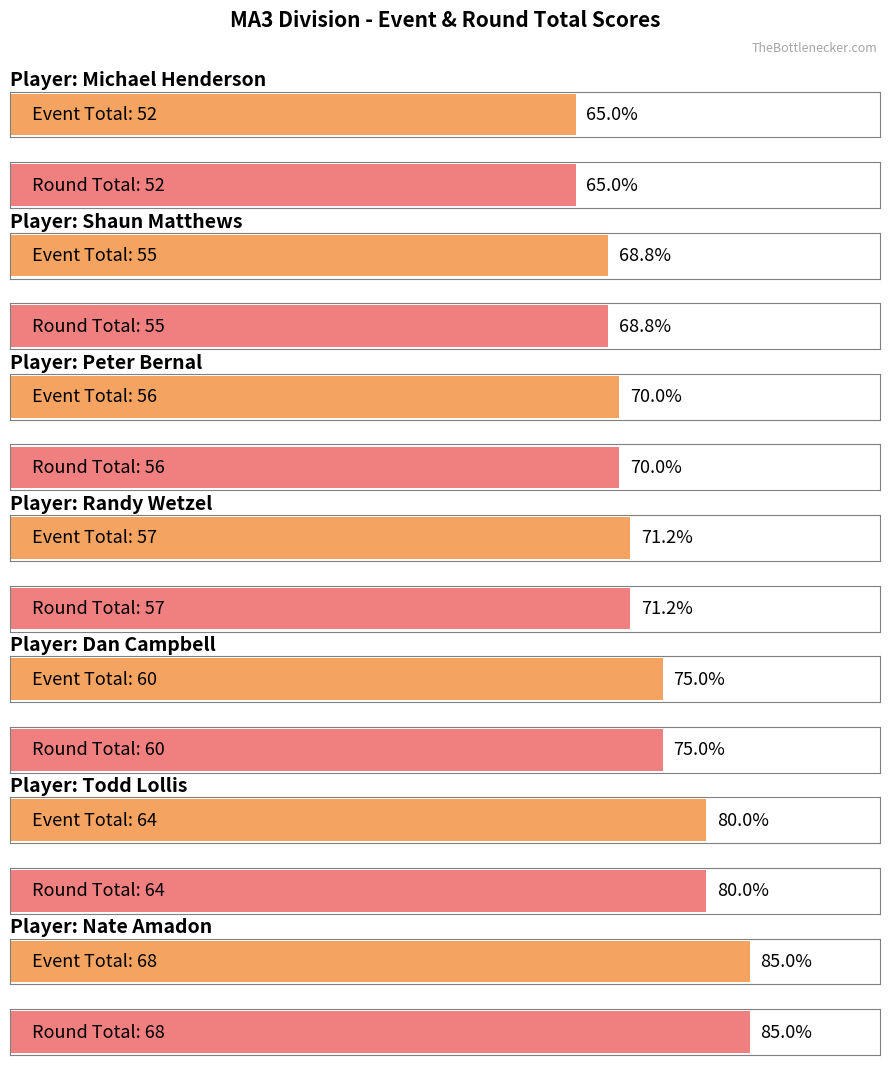

True or false: event_total_score has a value of 60 at Dan Campbell.

True